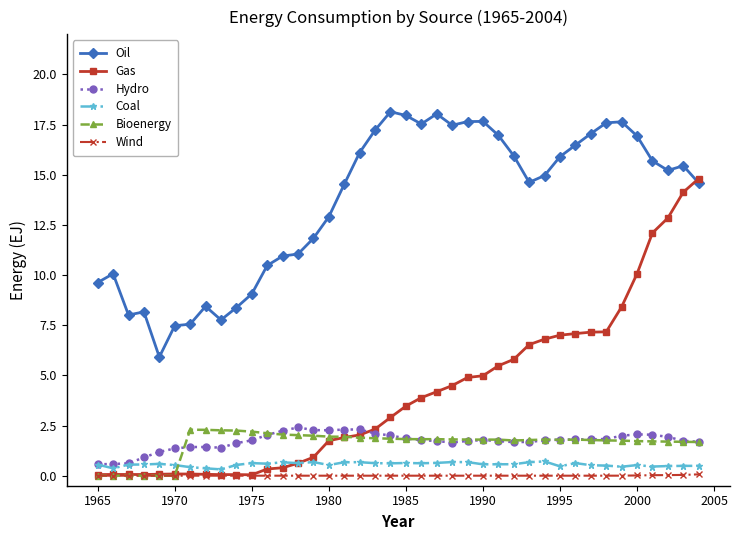

True or false: Hydro has more than 2 interior local peaks.

True